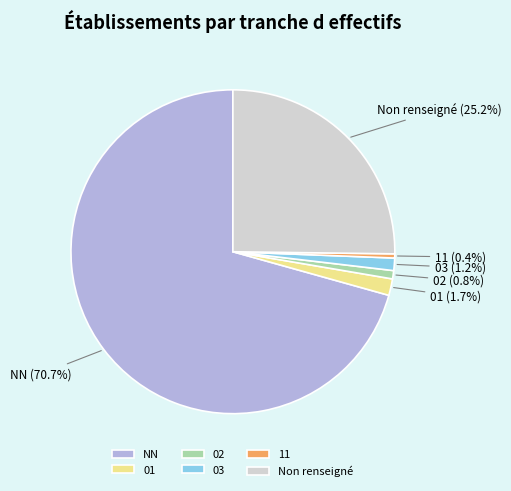

How many slices are in this pie chart?

6